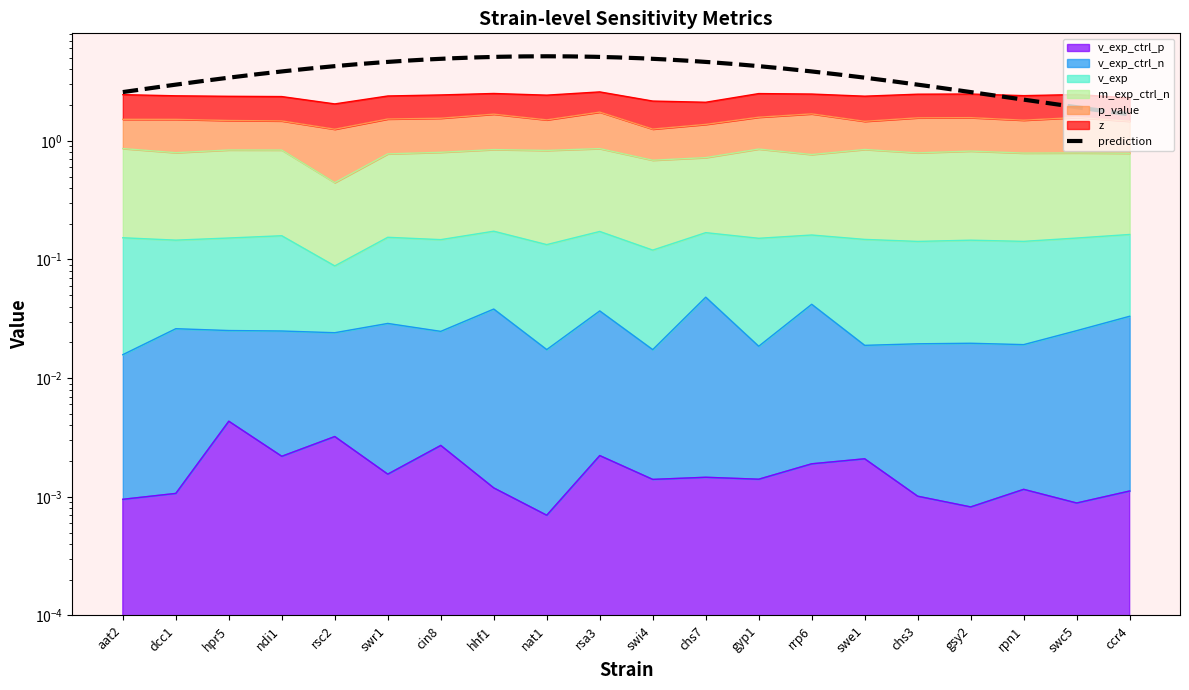

Which series has the widest spread of values?

m_exp_ctrl_n